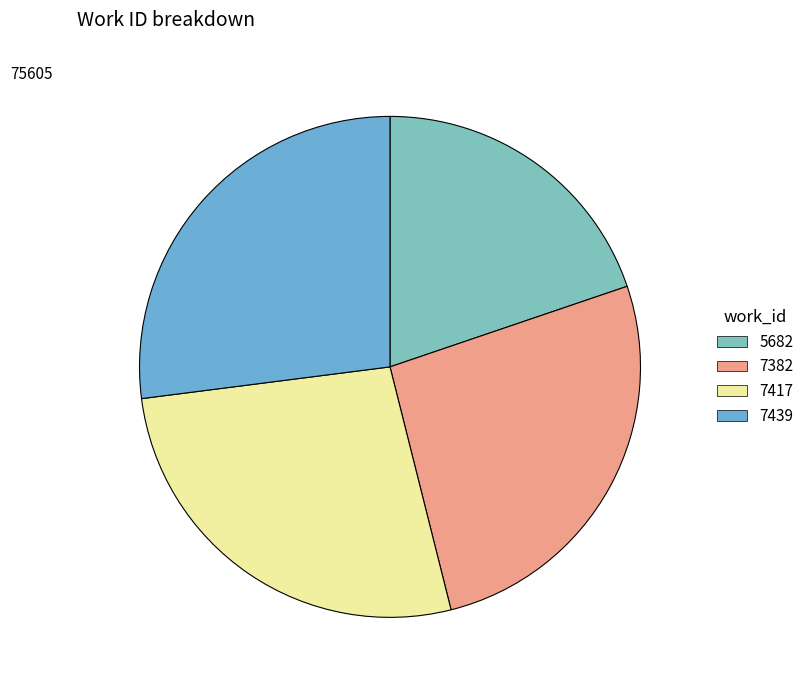

Between 5682 and 7417, which is larger?

7417